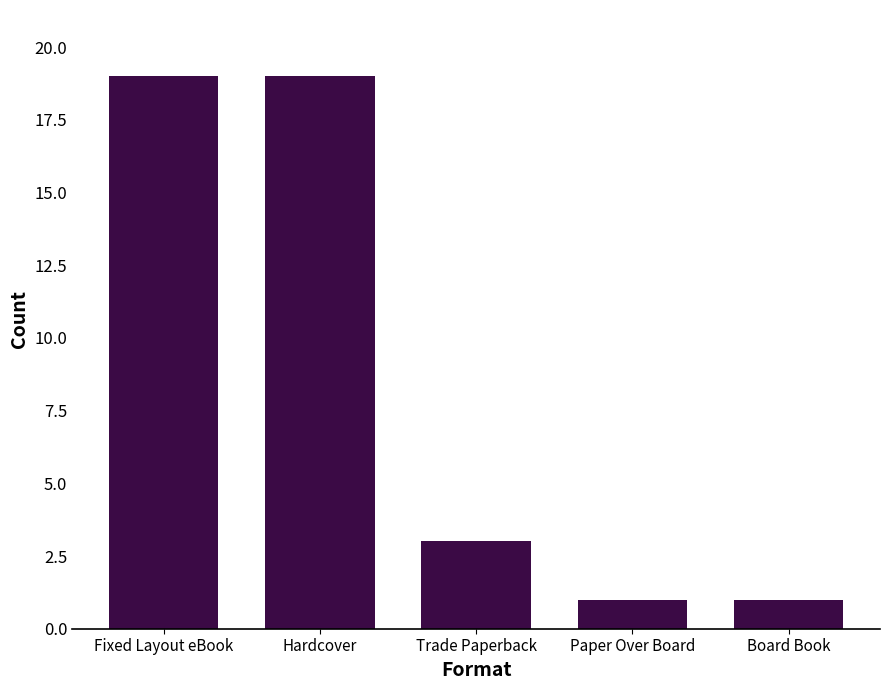

True or false: the data shows 19 at Fixed Layout eBook.

True